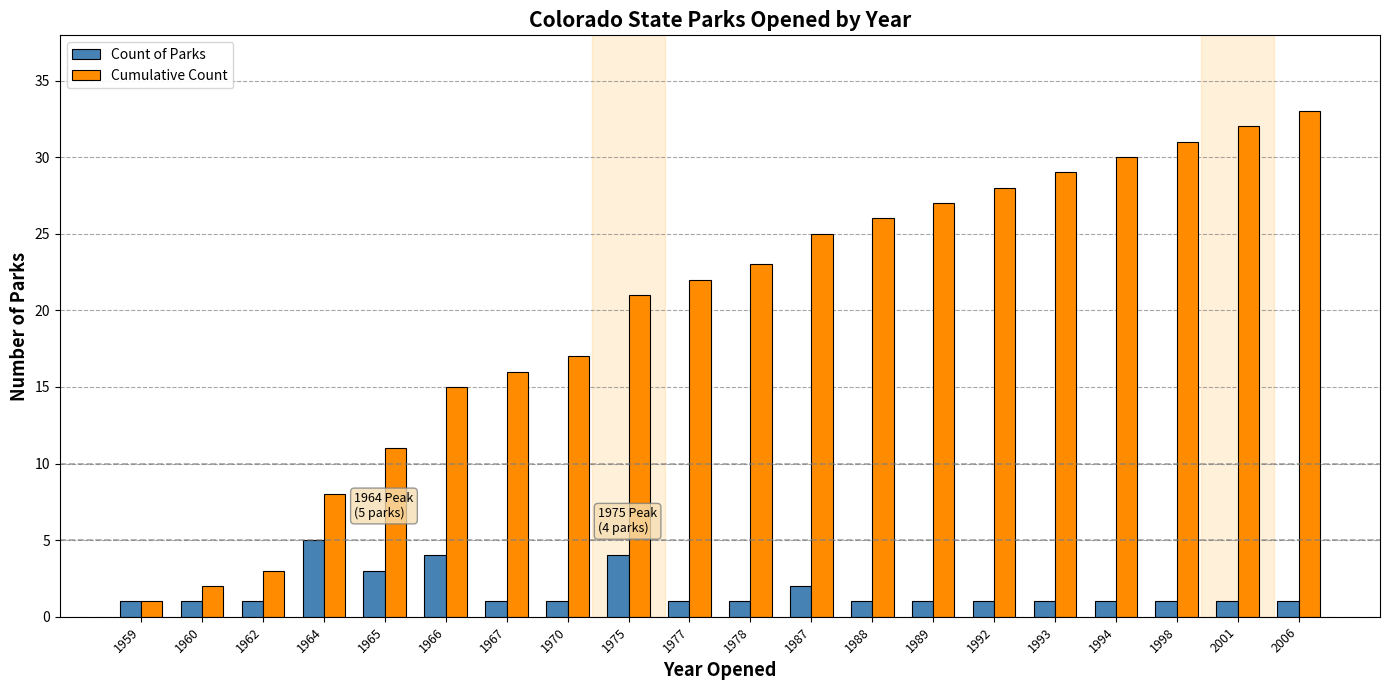

What is the total value across all series at 1993?

30